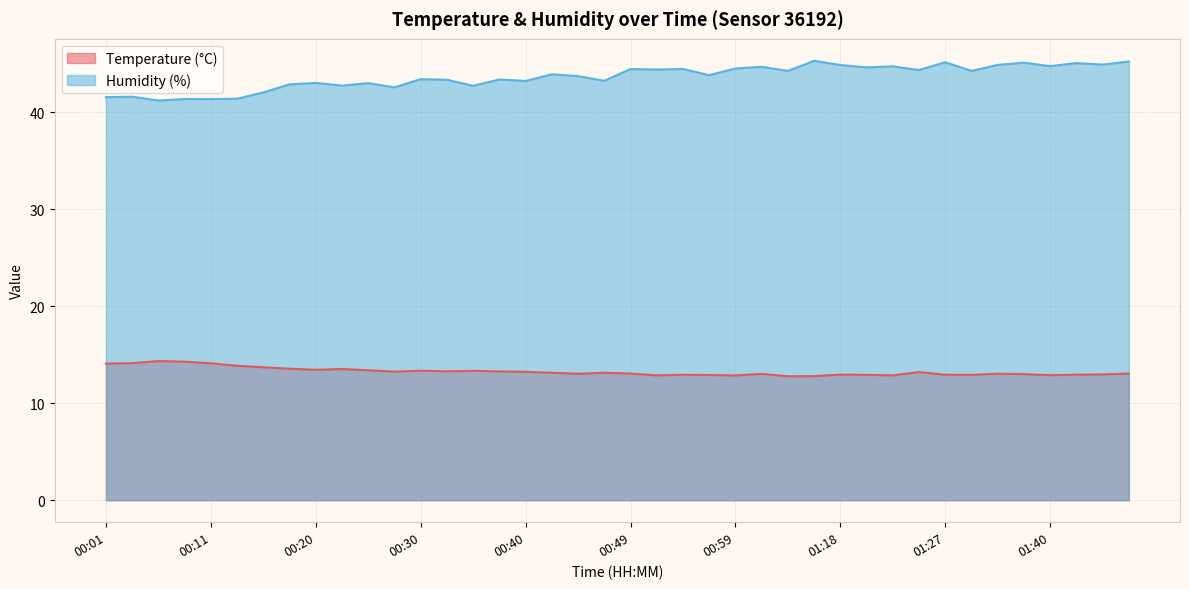

Rank the series at 00:25 from highest to lowest value.

Humidity (%), Temperature (°C)